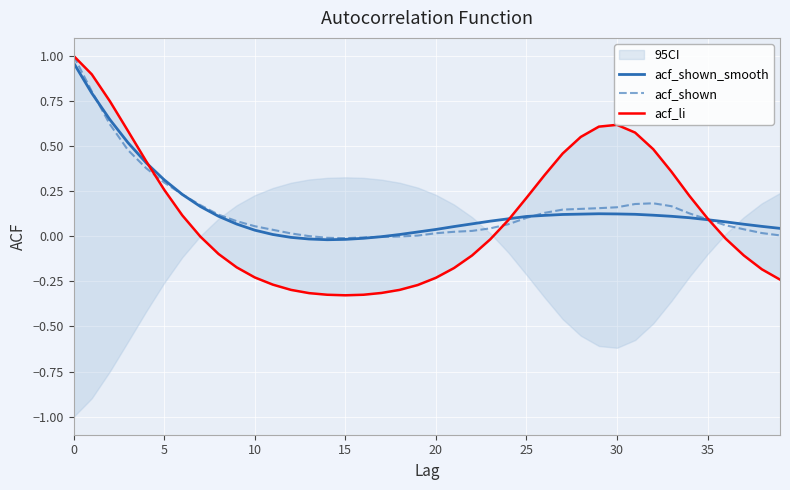

At how many categories does at least one series exceed 0?

36